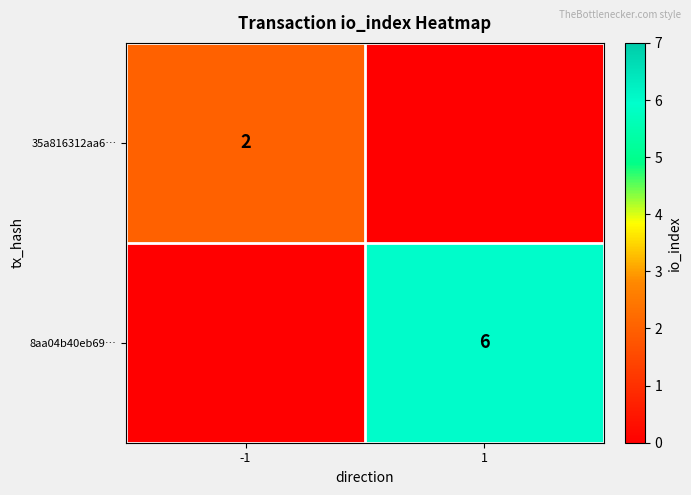

Is the value of 8aa04b40eb69… at 1 greater than the value of 35a816312aa6… at -1?

Yes